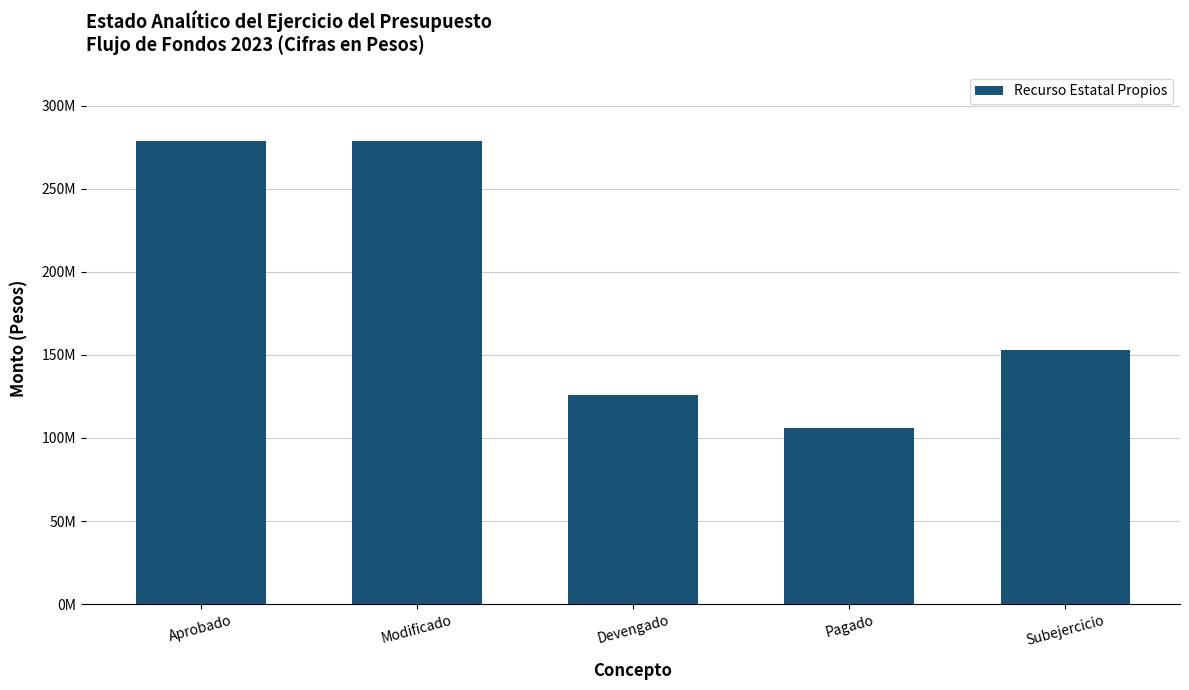

List the labels in order of value, largest first.

Aprobado, Modificado, Subejercicio, Devengado, Pagado